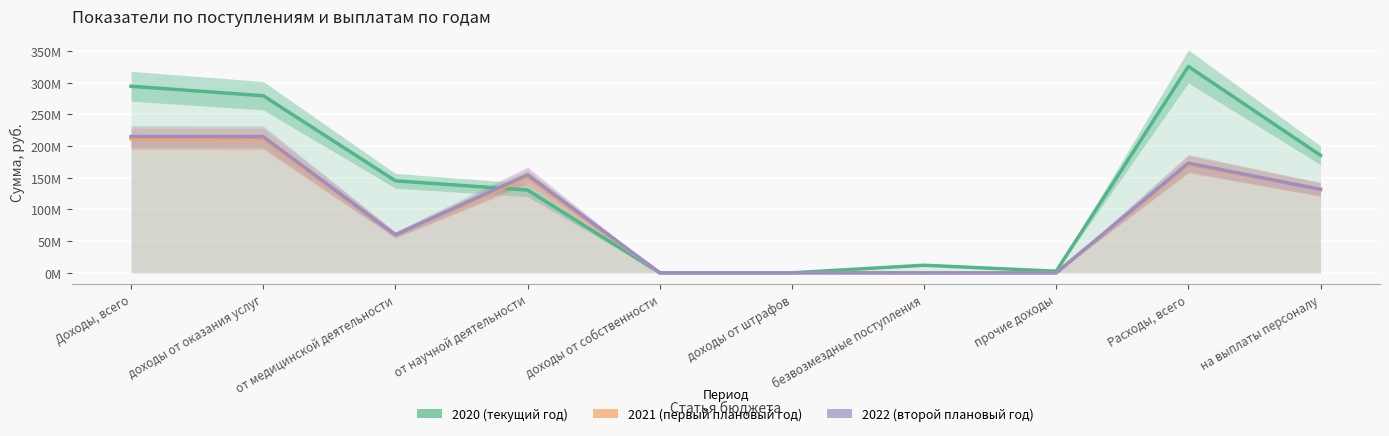

How many values in the 2020 (текущий год) series exceed 145200000?

4